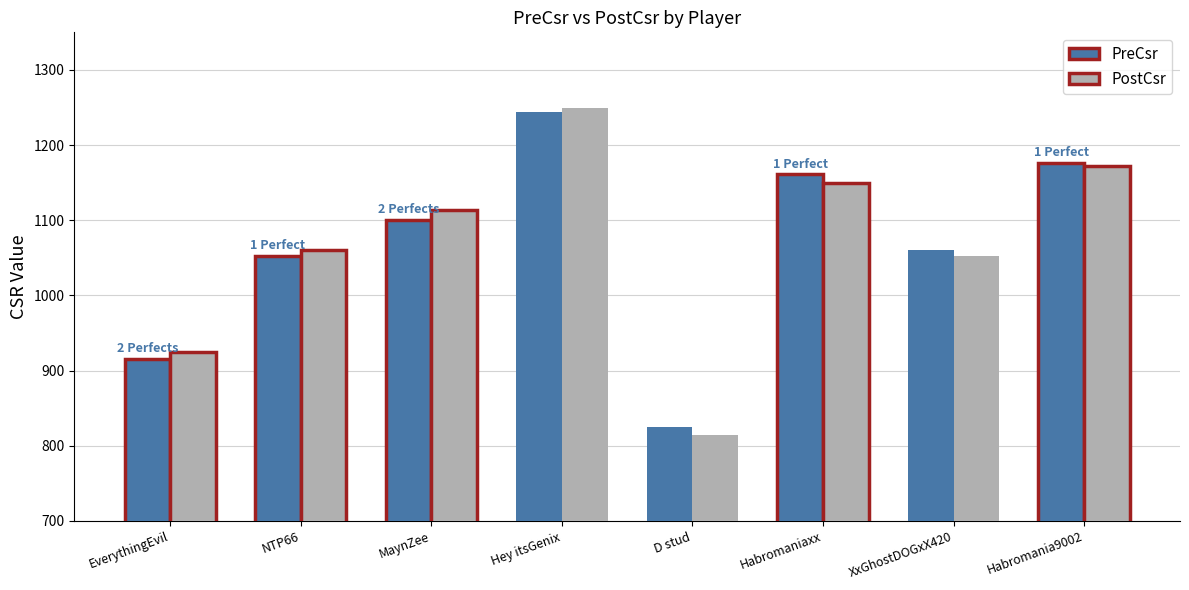

The PreCsr series shows 1161 at Habromaniaxx. True or false?

True